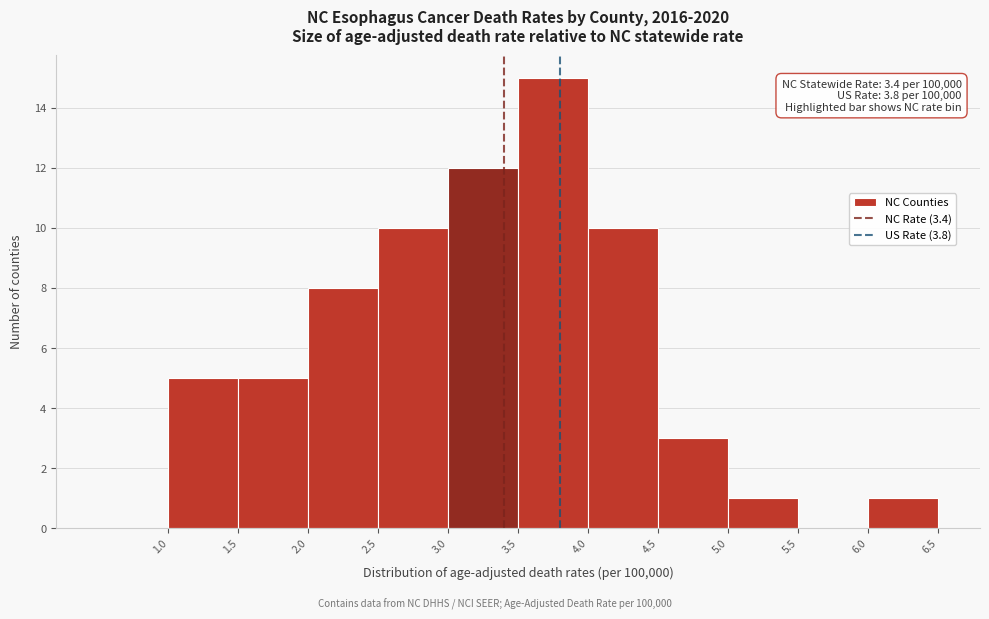

Which range on the x-axis has the tallest bar?

3.5 to 4.0